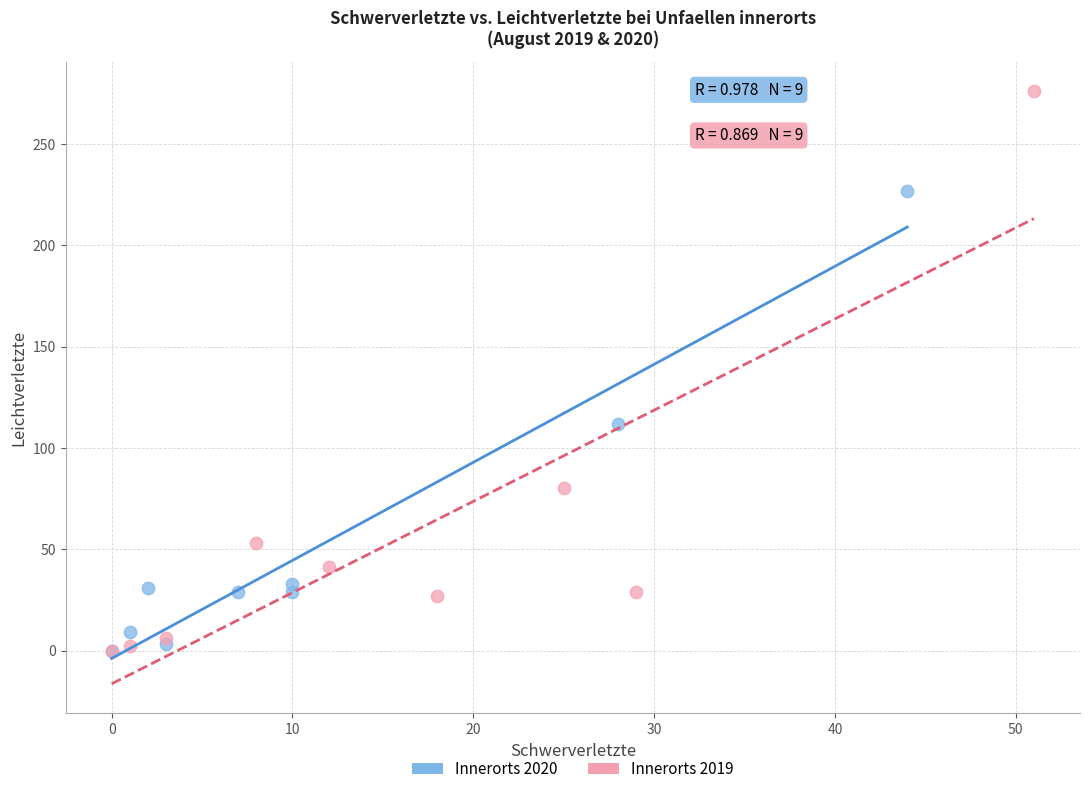

Which series has the widest spread of Y values?

Innerorts 2019